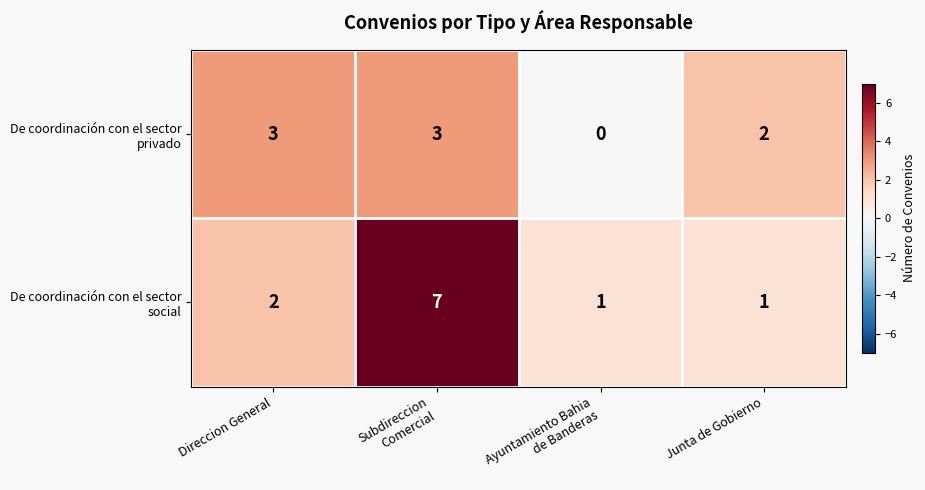

What is the greatest value displayed?

7